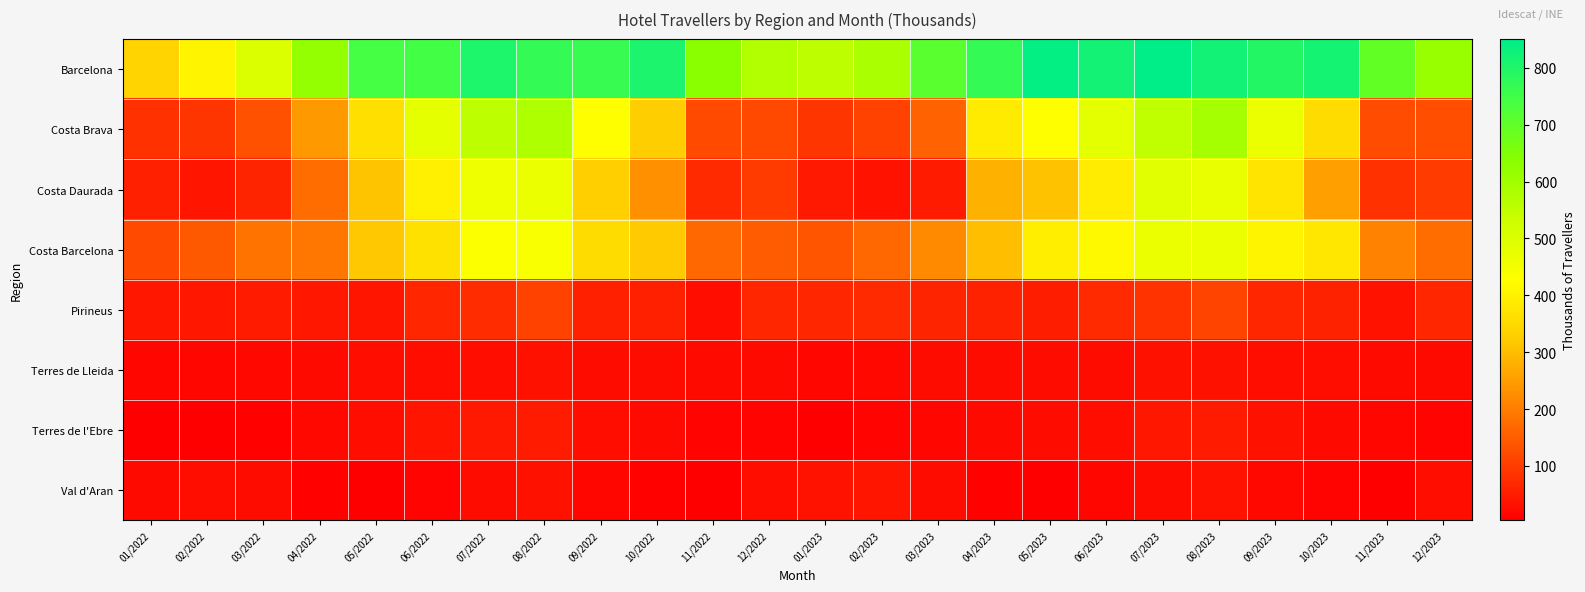

Reading right to left, list all the values displayed in this chart.

Barcelona: 12/2023=613.3	11/2023=698.2	10/2023=816.4	09/2023=797.3	08/2023=822.6	07/2023=850.6	06/2023=818.2	05/2023=843.8	04/2023=770.3	03/2023=708.6	02/2023=585.9	01/2023=554.5	12/2022=575.6	11/2022=635.5	10/2022=805.9	09/2022=762.9	08/2022=768.4	07/2022=804.2	06/2022=747.8	05/2022=741.5	04/2022=620.2	03/2022=499.3	02/2022=407.1	01/2022=340.5
Costa Brava: 12/2023=127.8	11/2023=123.5	10/2023=356.6	09/2023=467.8	08/2023=589.6	07/2023=552.1	06/2023=486.4	05/2023=425.5	04/2023=386.1	03/2023=157.7	02/2023=109.6	01/2023=89.6	12/2022=118.8	11/2022=122.8	10/2022=325.4	09/2022=426.0	08/2022=577.6	07/2022=553.6	06/2022=477.7	05/2022=363.2	04/2022=245.2	03/2022=130.4	02/2022=87.4	01/2022=81.5
Costa Daurada: 12/2023=99.0	11/2023=81.7	10/2023=252.6	09/2023=374.3	08/2023=471.8	07/2023=488.3	06/2023=390.3	05/2023=308.2	04/2023=278.8	03/2023=48.9	02/2023=34.7	01/2023=44.4	12/2022=97.8	11/2022=72.0	10/2022=230.5	09/2022=329.5	08/2022=465.8	07/2022=457.3	06/2022=396.7	05/2022=309.6	04/2022=175.2	03/2022=63.1	02/2022=40.4	01/2022=54.8
Costa Barcelona: 12/2023=175.2	11/2023=205.9	10/2023=378.7	09/2023=407.2	08/2023=464.2	07/2023=466.3	06/2023=416.2	05/2023=393.9	04/2023=304.8	03/2023=219.2	02/2023=167.0	01/2023=137.3	12/2022=148.5	11/2022=166.4	10/2022=320.0	09/2022=356.6	08/2022=439.3	07/2022=431.2	06/2022=365.9	05/2022=316.5	04/2022=192.0	03/2022=182.9	02/2022=145.6	01/2022=121.2
Pirineus: 12/2023=65.7	11/2023=34.3	10/2023=58.8	09/2023=66.6	08/2023=113.1	07/2023=86.3	06/2023=70.8	05/2023=50.4	04/2023=57.9	03/2023=63.3	02/2023=71.2	01/2023=65.7	12/2022=66.5	11/2022=27.9	10/2022=55.3	09/2022=56.3	08/2022=107.3	07/2022=74.4	06/2022=66.3	05/2022=40.0	04/2022=42.8	03/2022=48.5	02/2022=43.3	01/2022=41.6
Terres de Lleida: 12/2023=21.1	11/2023=21.3	10/2023=27.7	09/2023=27.8	08/2023=33.7	07/2023=30.9	06/2023=26.9	05/2023=26.4	04/2023=26.7	03/2023=26.2	02/2023=19.6	01/2023=16.8	12/2022=21.3	11/2022=22.7	10/2022=27.2	09/2022=26.7	08/2022=33.2	07/2022=29.1	06/2022=28.1	05/2022=28.2	04/2022=20.9	03/2022=18.7	02/2022=16.3	01/2022=16.7
Terres de l'Ebre: 12/2023=12.0	11/2023=17.3	10/2023=21.4	09/2023=30.9	08/2023=48.6	07/2023=40.5	06/2023=27.9	05/2023=26.2	04/2023=23.4	03/2023=16.6	02/2023=11.4	01/2023=6.3	12/2022=11.3	11/2022=11.6	10/2022=22.4	09/2022=29.9	08/2022=49.7	07/2022=44.8	06/2022=38.2	05/2022=27.5	04/2022=19.9	03/2022=8.7	02/2022=6.1	01/2022=4.1
Val d'Aran: 12/2023=29.7	11/2023=5.5	10/2023=11.6	09/2023=19.9	08/2023=36.5	07/2023=26.4	06/2023=14.3	05/2023=5.0	04/2023=8.9	03/2023=27.2	02/2023=38.8	01/2023=35.3	12/2022=30.1	11/2022=4.8	10/2022=10.2	09/2022=16.0	08/2022=33.5	07/2022=27.0	06/2022=13.3	05/2022=4.3	04/2022=8.6	03/2022=26.4	02/2022=30.5	01/2022=22.6